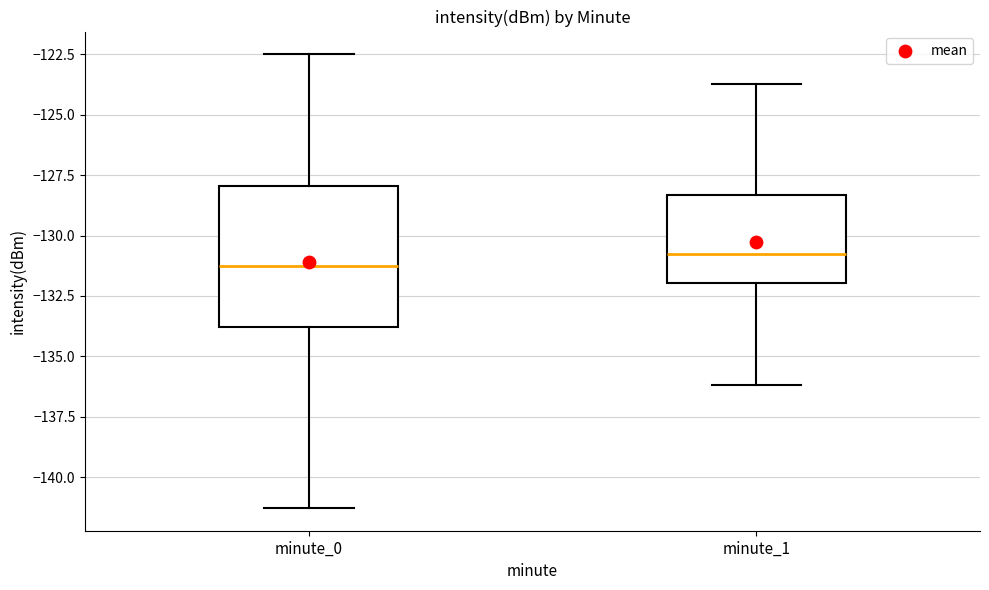

Where is the upper edge of the box for minute_1 on the y-axis? The values are not printed on the chart, so give them approximately, as read against the axis.

-128.5